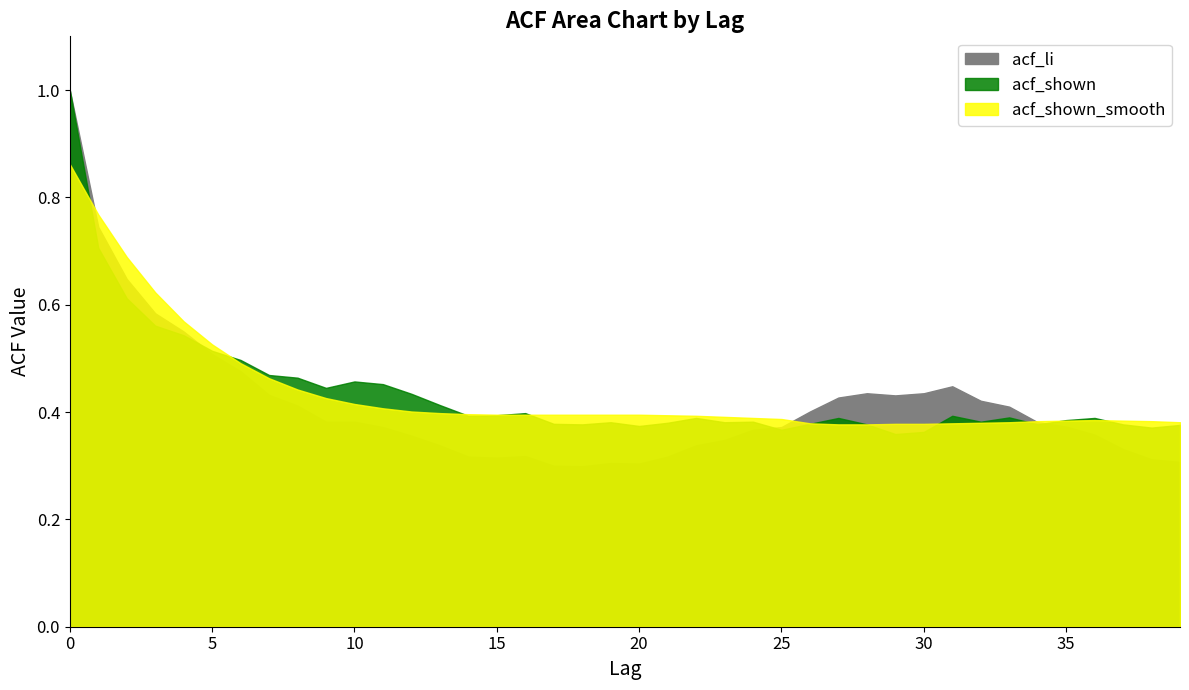

After their last crossing, which series has the higher values: acf_shown_smooth or acf_li?

acf_shown_smooth